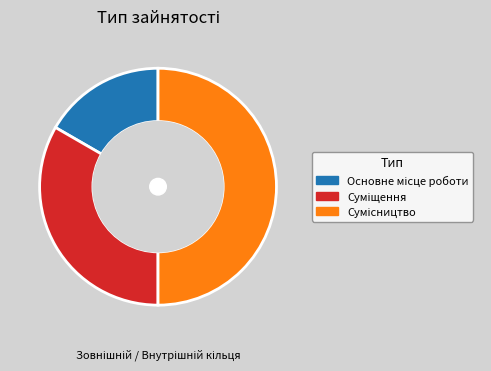

Which has a higher value, Сумісництво or Суміщення?

Сумісництво